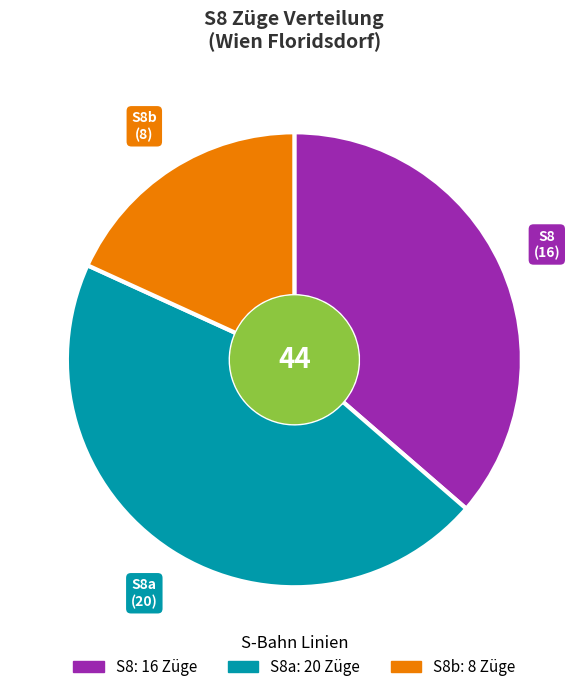

Does any single category account for the majority?

No